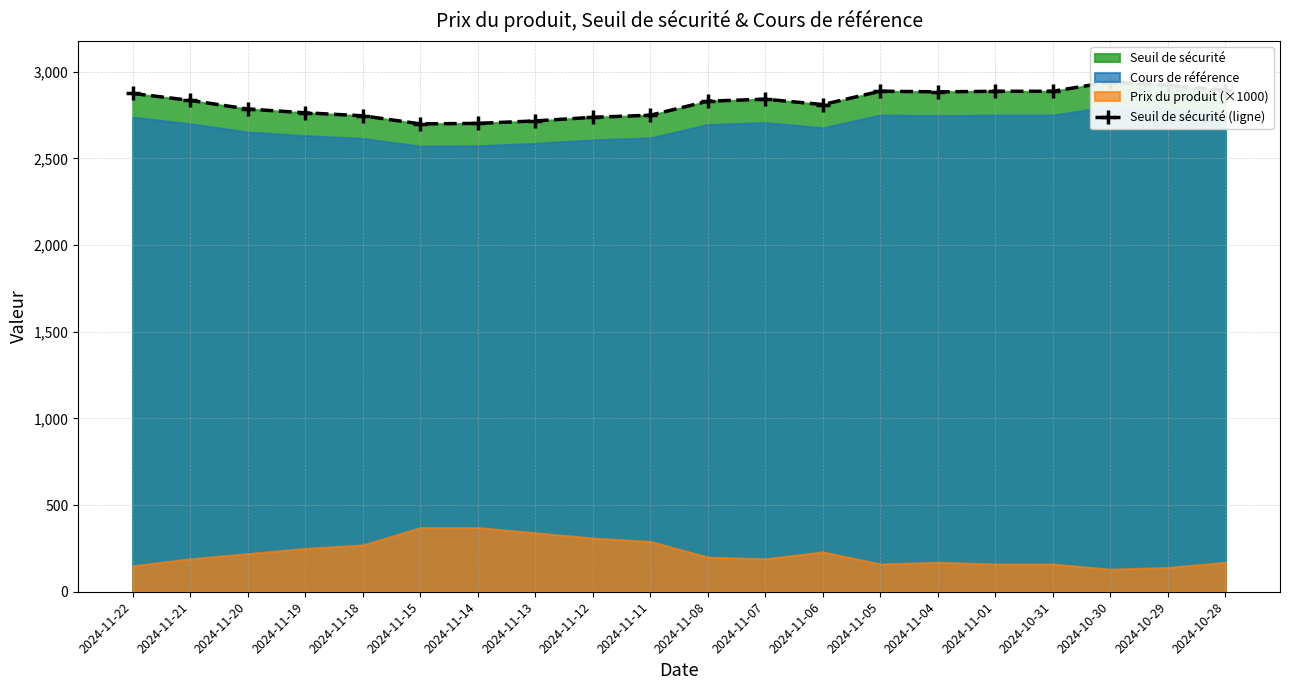

What is the smallest value displayed?

2698.6